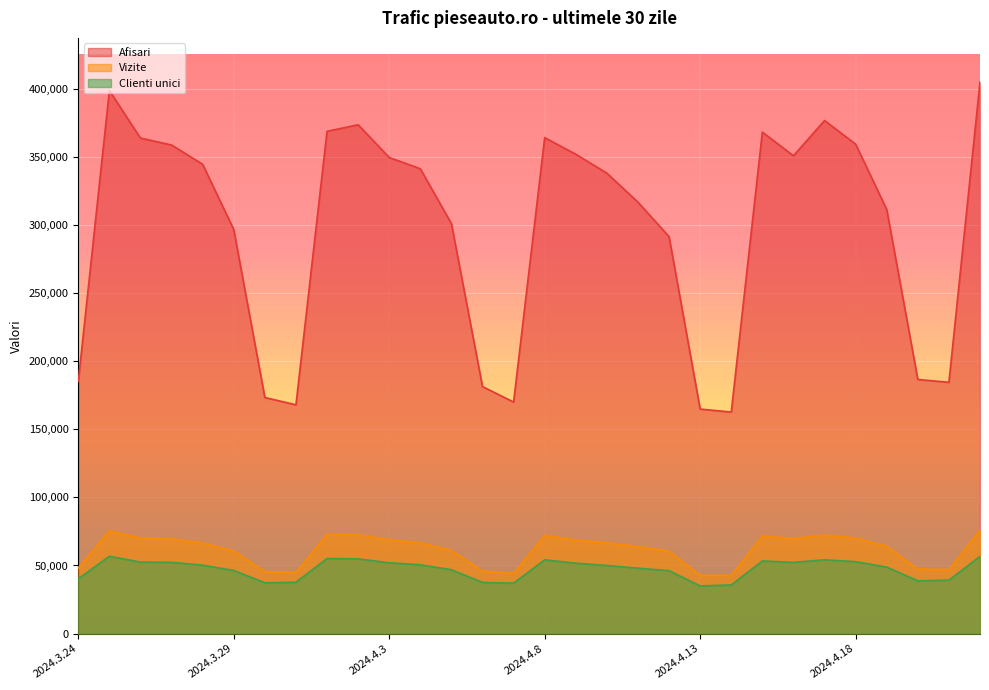

What are all the series names shown in the legend?

Afisari, Vizite, Clienti unici